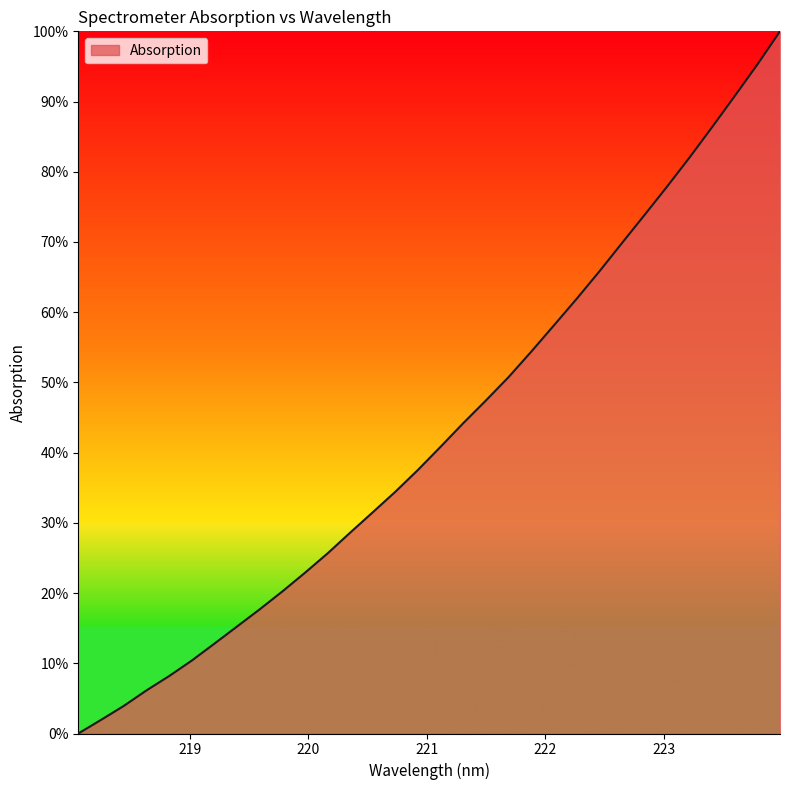

What is the maximum value shown in the chart?

100.0